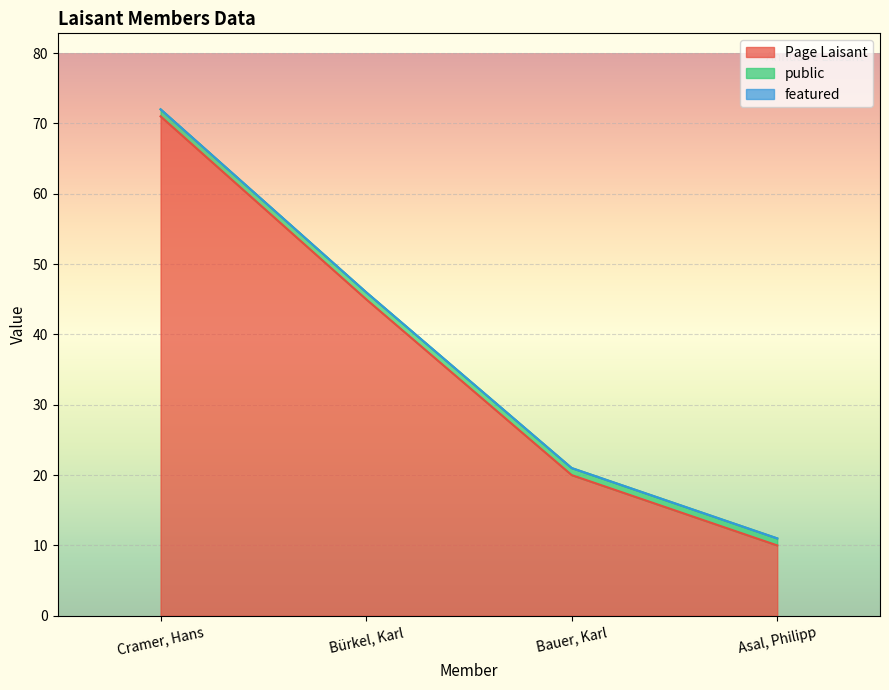

At Bauer, Karl, list the series in order from smallest to largest.

featured, public, Page Laisant